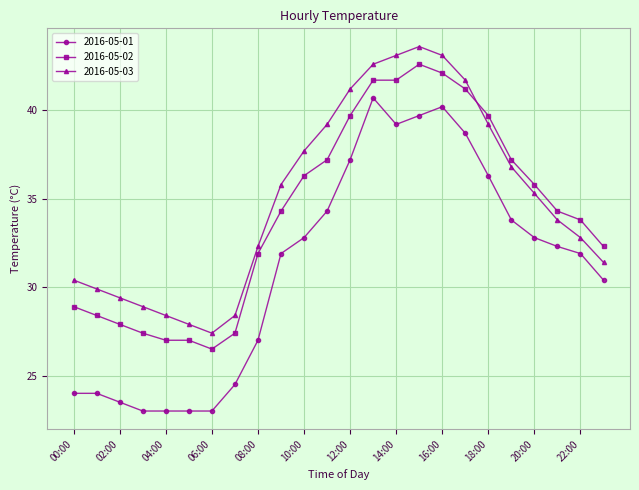

True or false: 2016-05-03 has more than 0 points higher than both neighbors.

True